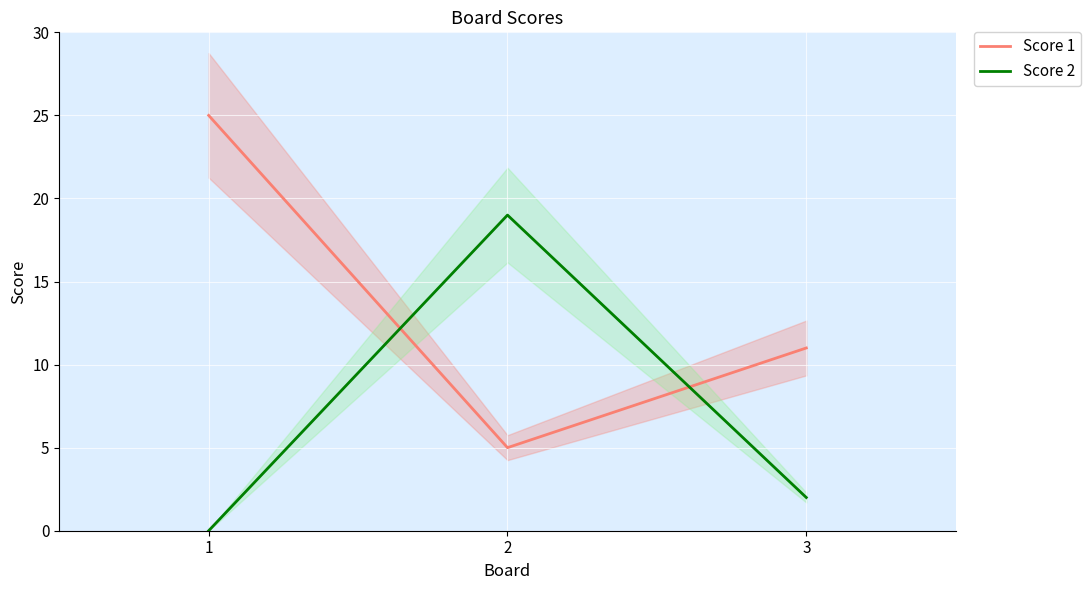

The Score 2 series shows 0 at 1. True or false?

True